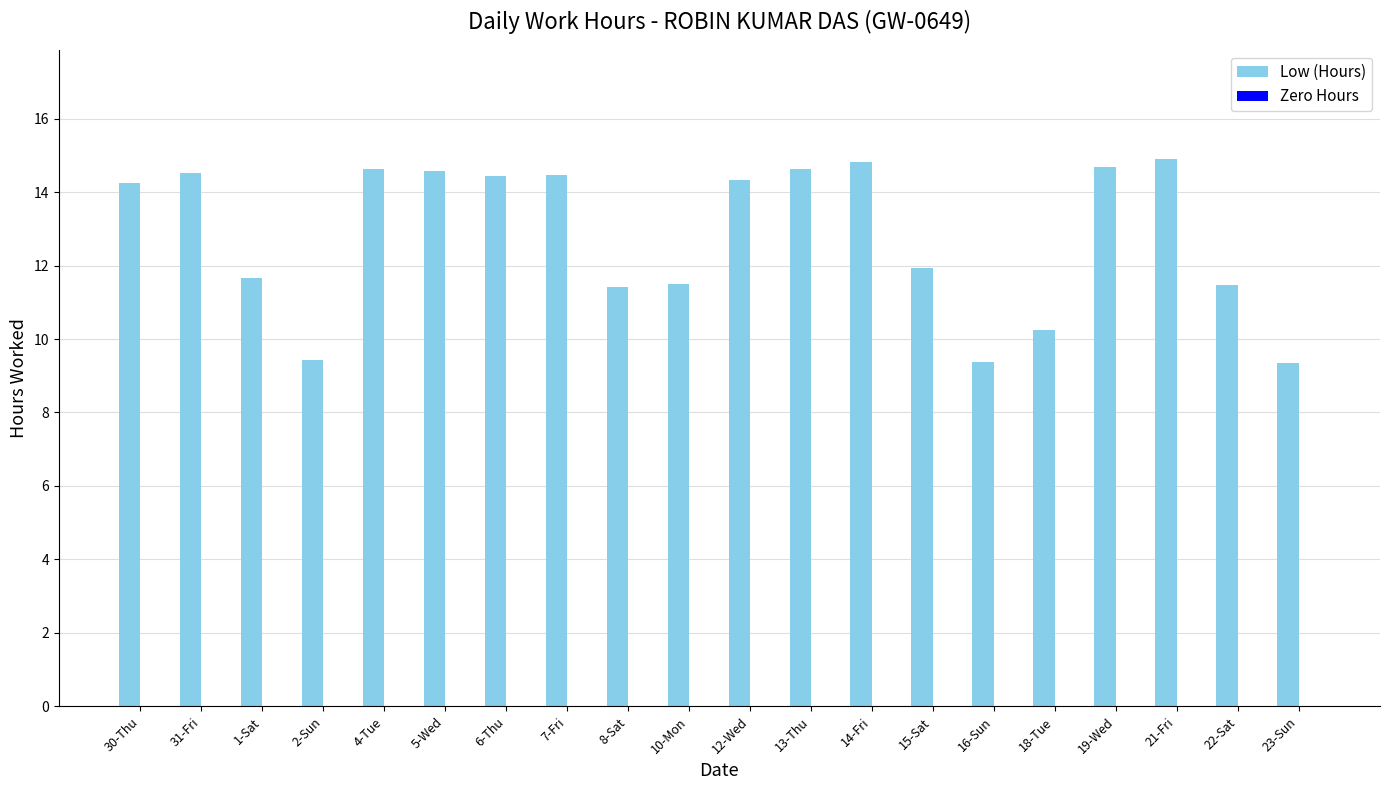

What is the ratio of the value at 18-Tue to the value at 19-Wed?

0.7